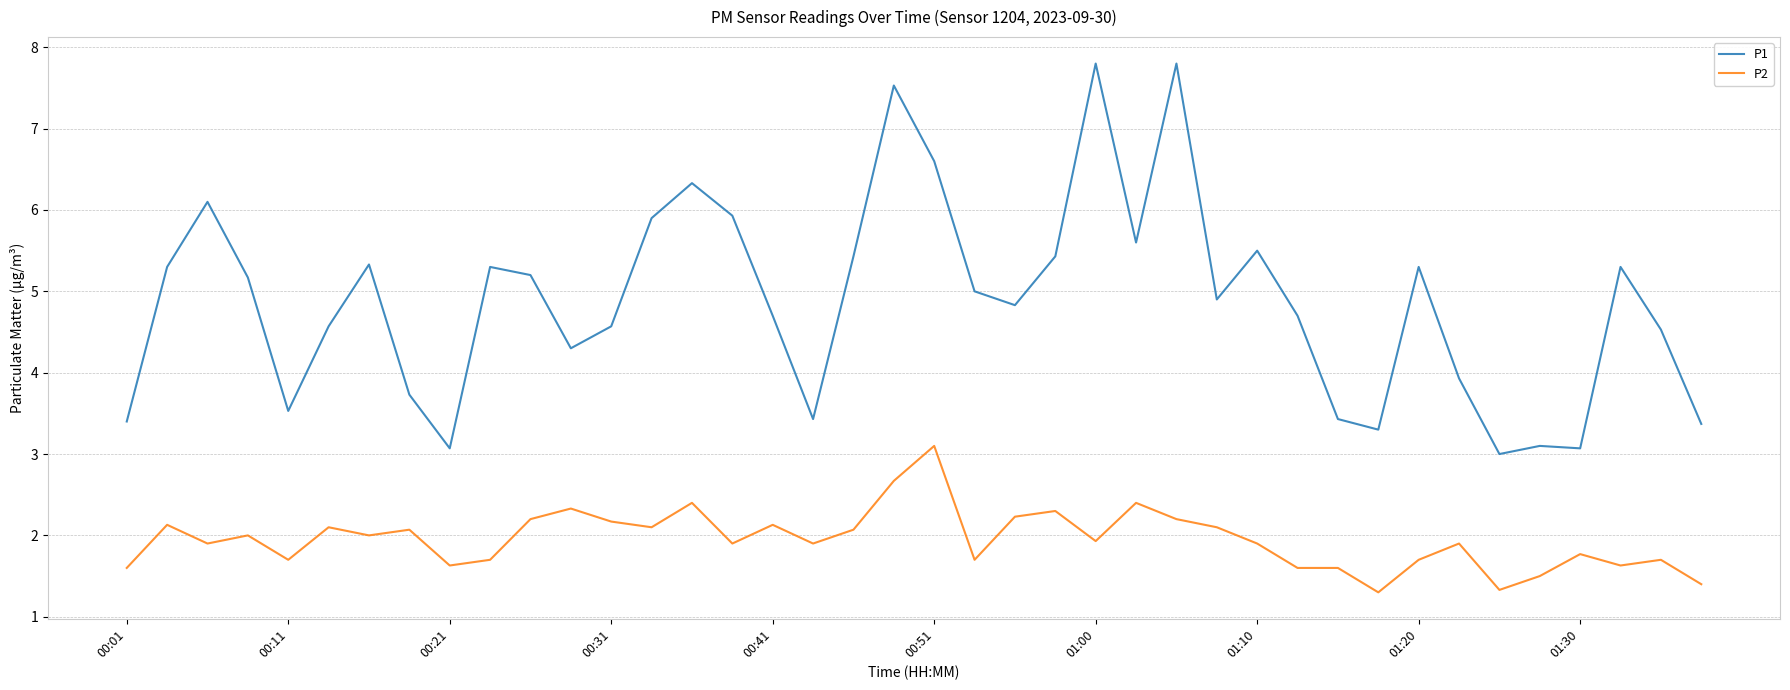

What is the difference between the second highest and second lowest values in the P1 series?

4.7